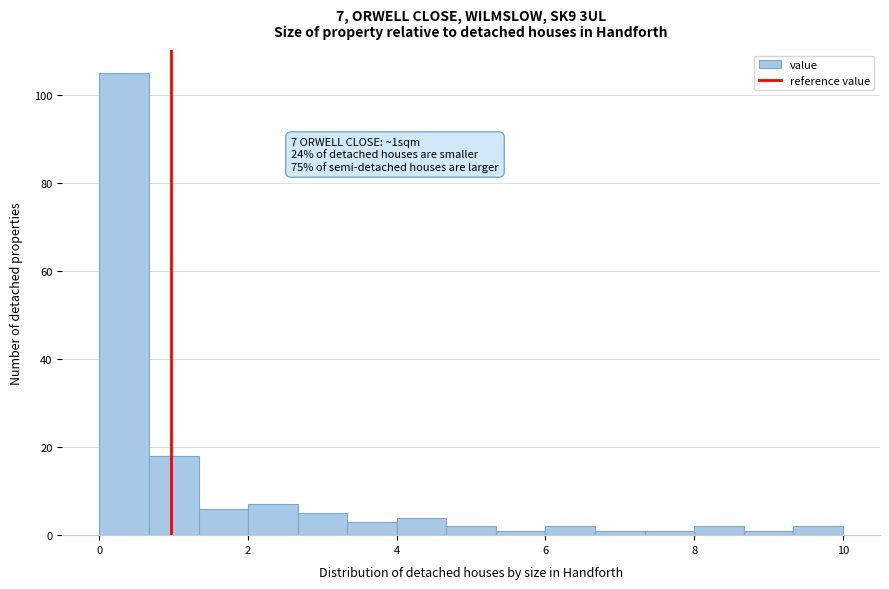

Around what value on the x-axis is the tallest bar? Give the approximate position of its centre, as read against the axis.

0.4